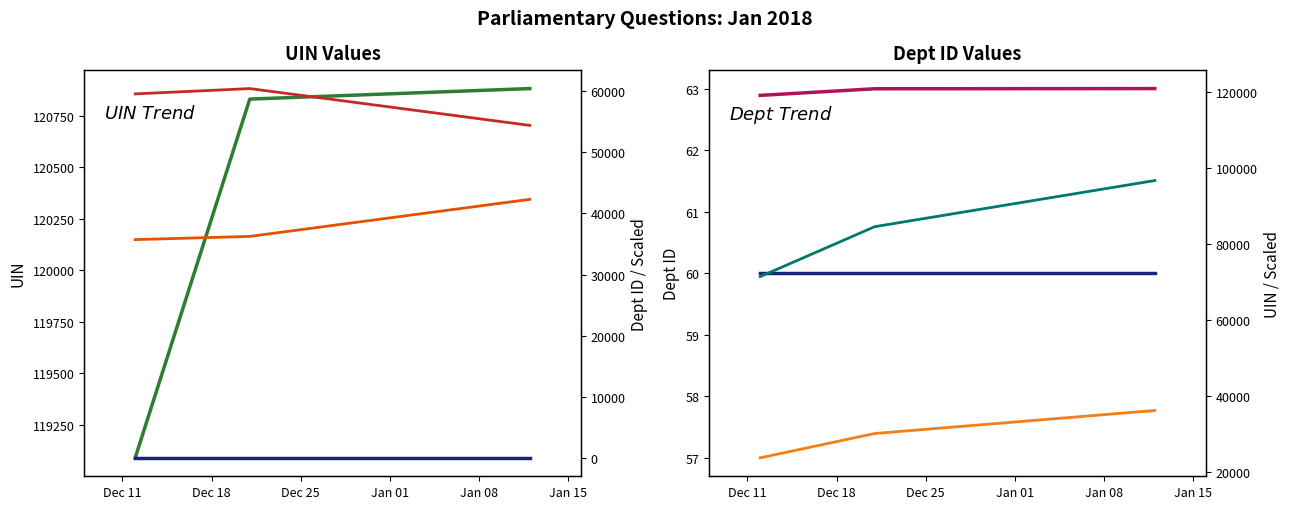

Where does the data first go above 36249?

2017-12-18